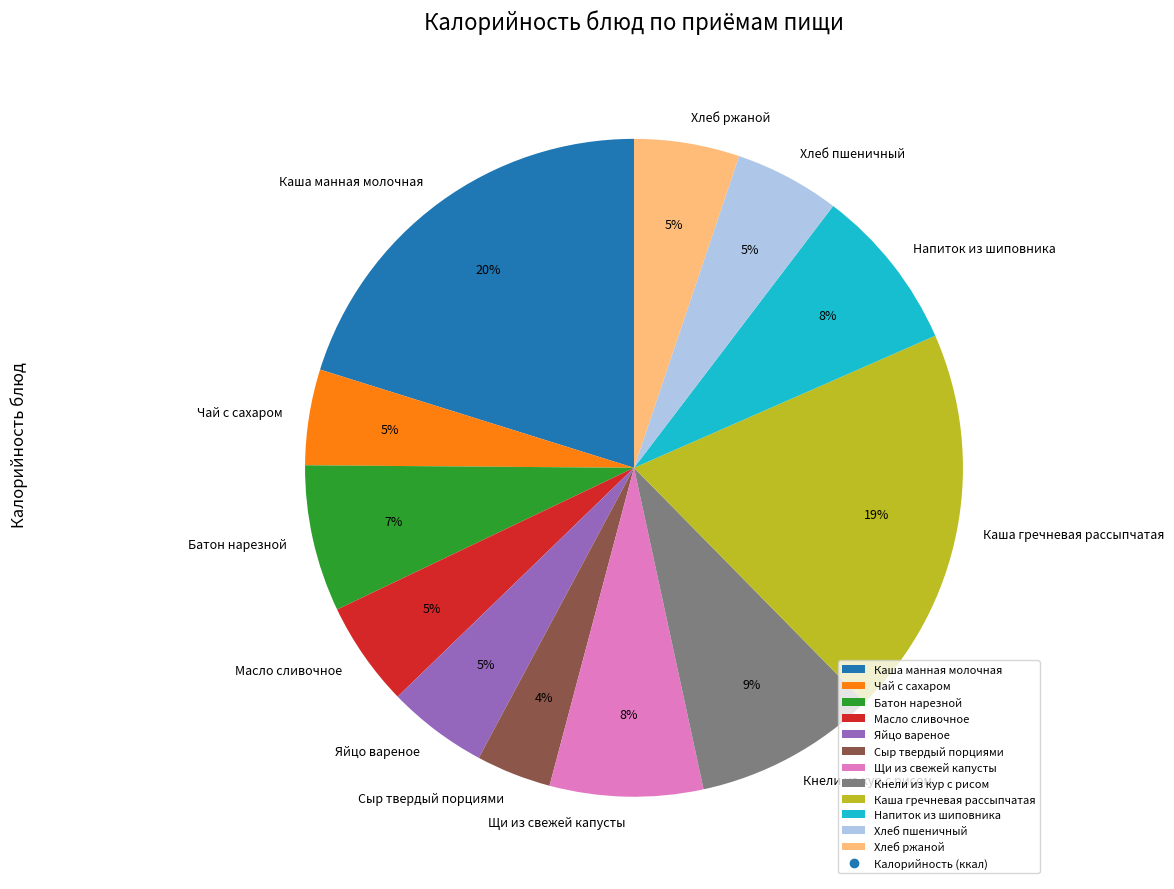

To the nearest percent, what is the difference between the largest and smallest slice percentages?

16%